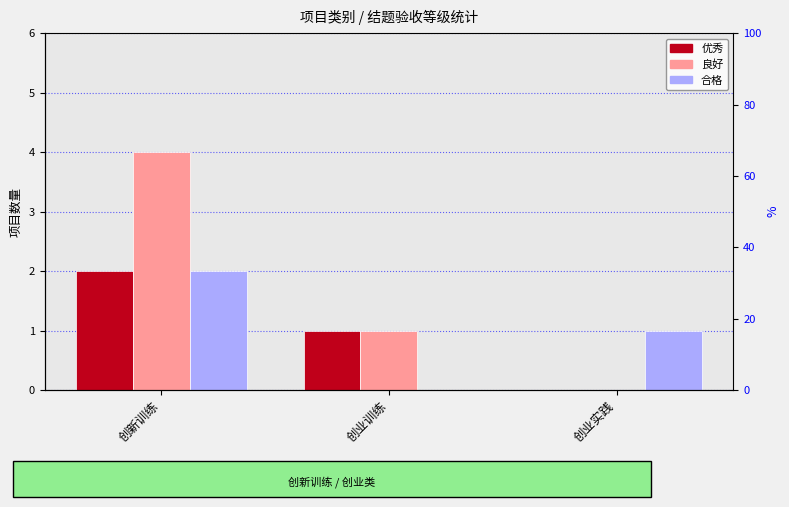

What is the total value across all series at 创新训练?

8